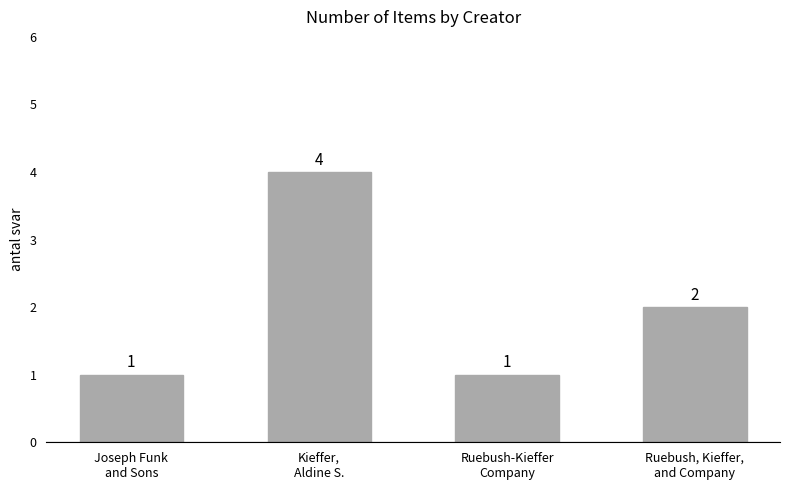

What is the difference between the second highest and second lowest values?

1